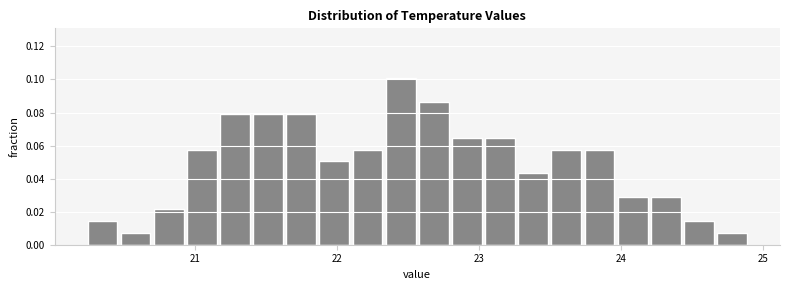

Around what value on the x-axis is the tallest bar? Give the approximate position of its centre, as read against the axis.

22.4